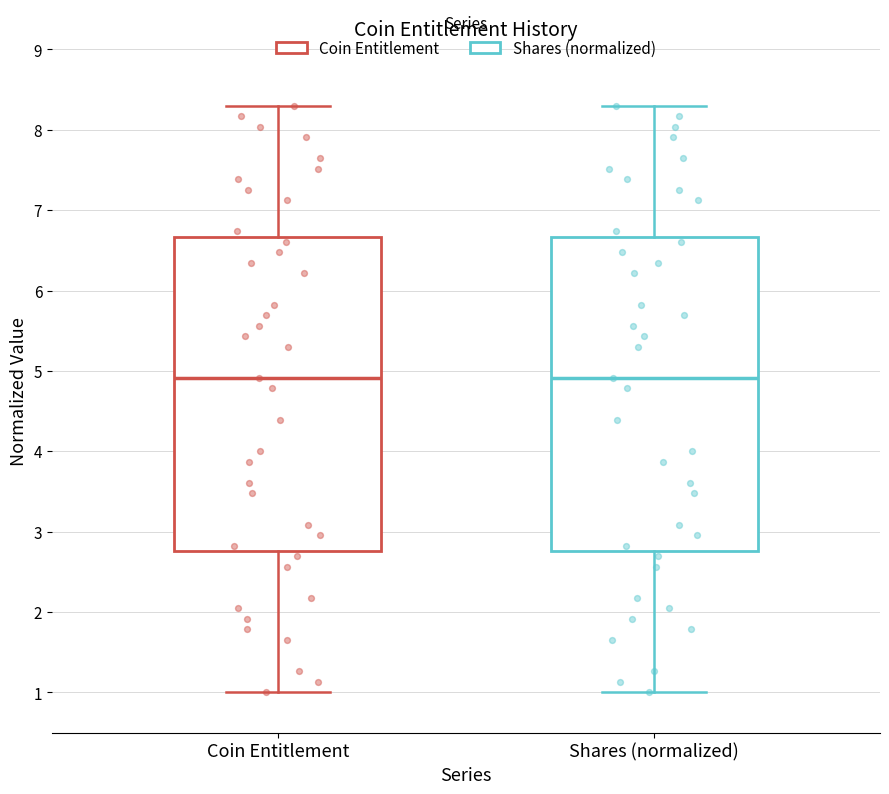

Reading left to right, transcribe this box plot: for each box, give where its median line is, the range the box spans, and where its two whiskers end, as read against the y-axis. The values are not printed on the chart, so give them approximately, as read against the axis.

Coin Entitlement: median 4.9, box 2.8 to 6.7, whiskers 1.0 to 8.3
Shares (normalized): median 4.9, box 2.8 to 6.7, whiskers 1.0 to 8.3